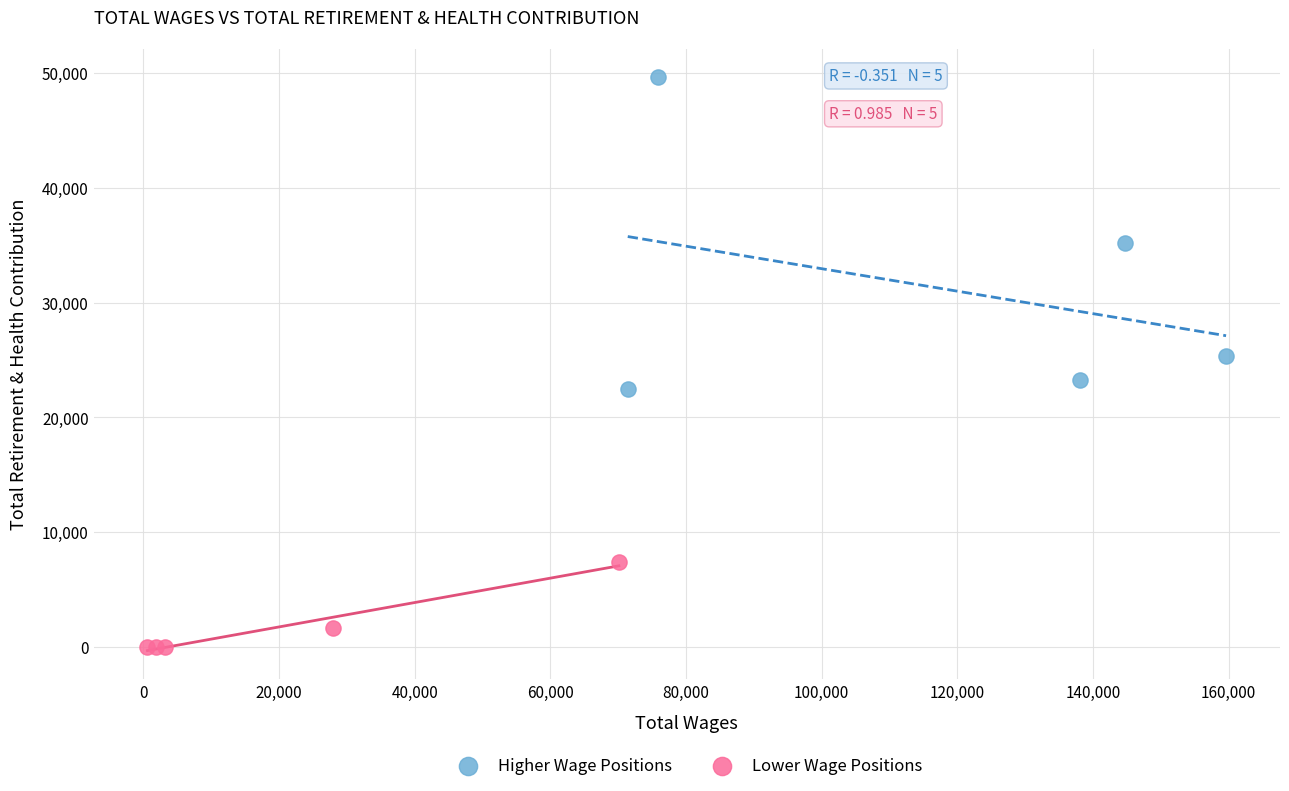

Which series contains the highest Y value?

Higher Wage Positions